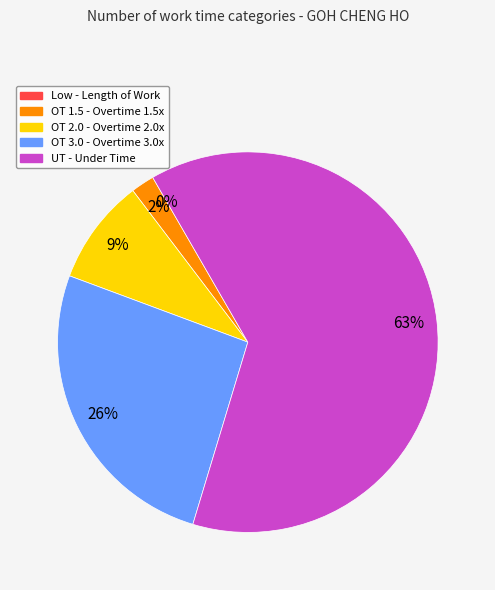

The OT 2.0 slice represents 1% of the pie. True or false?

False